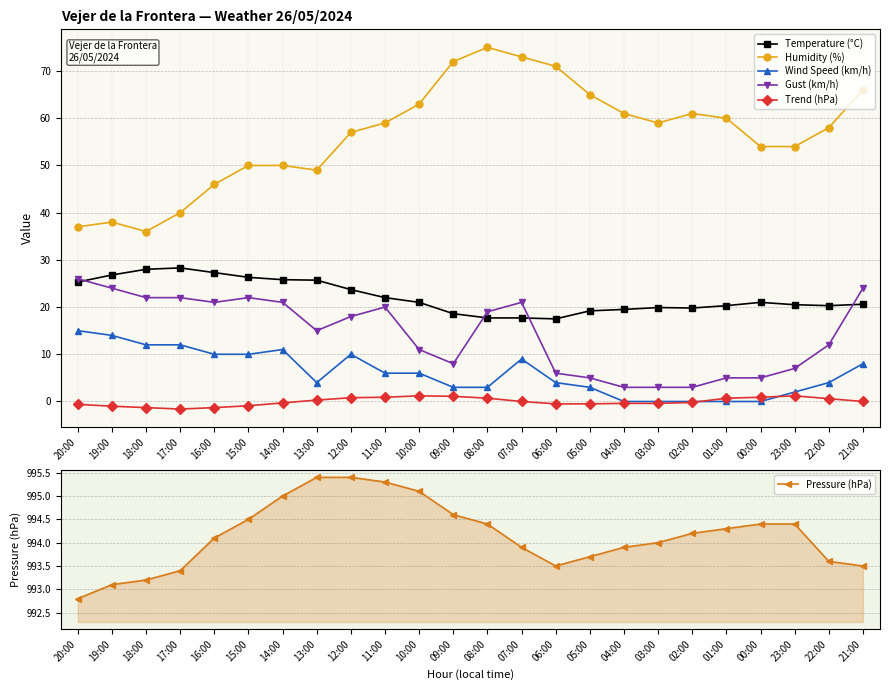

What is the difference between the Gust (km/h) values at 06:00 and 01:00?

1.0